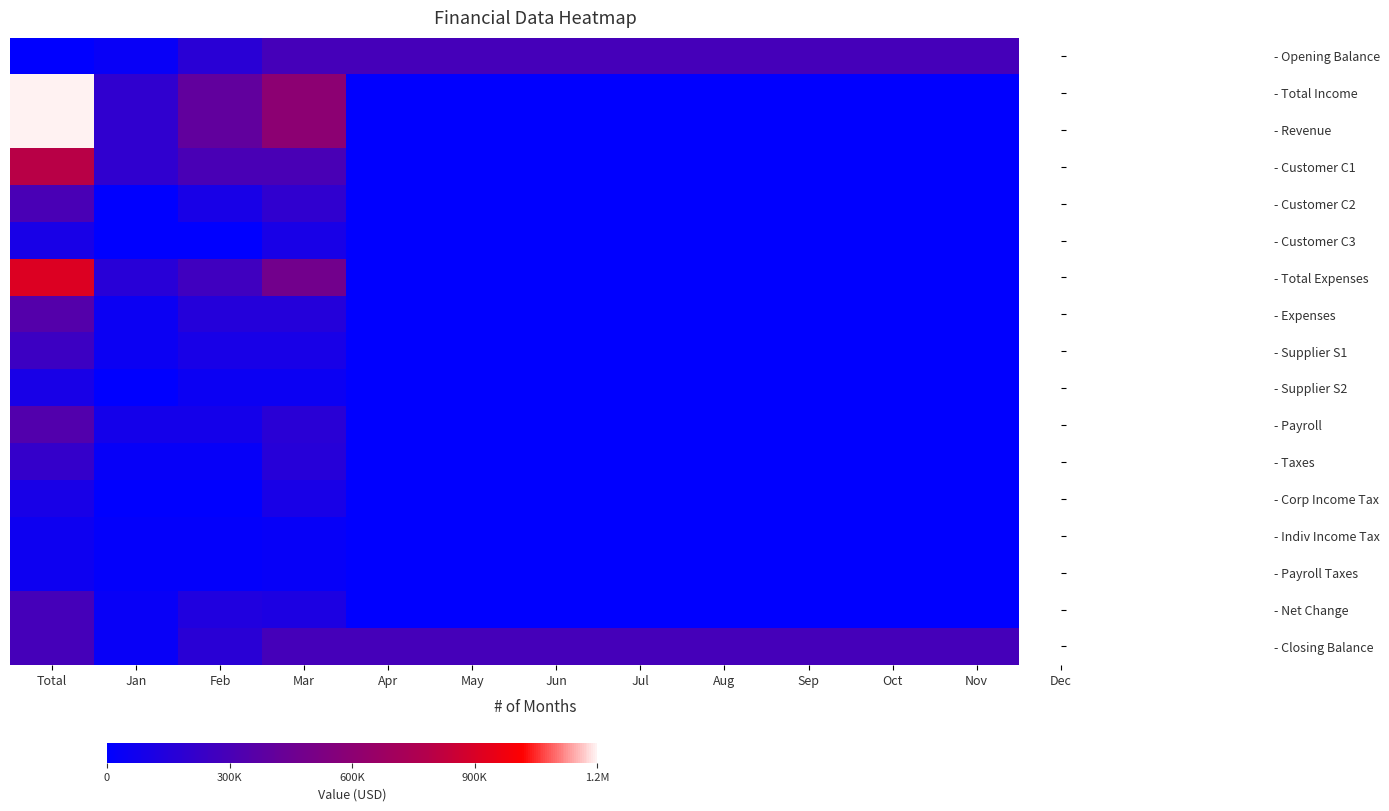

Between Jul and Total, which is larger?

Jul